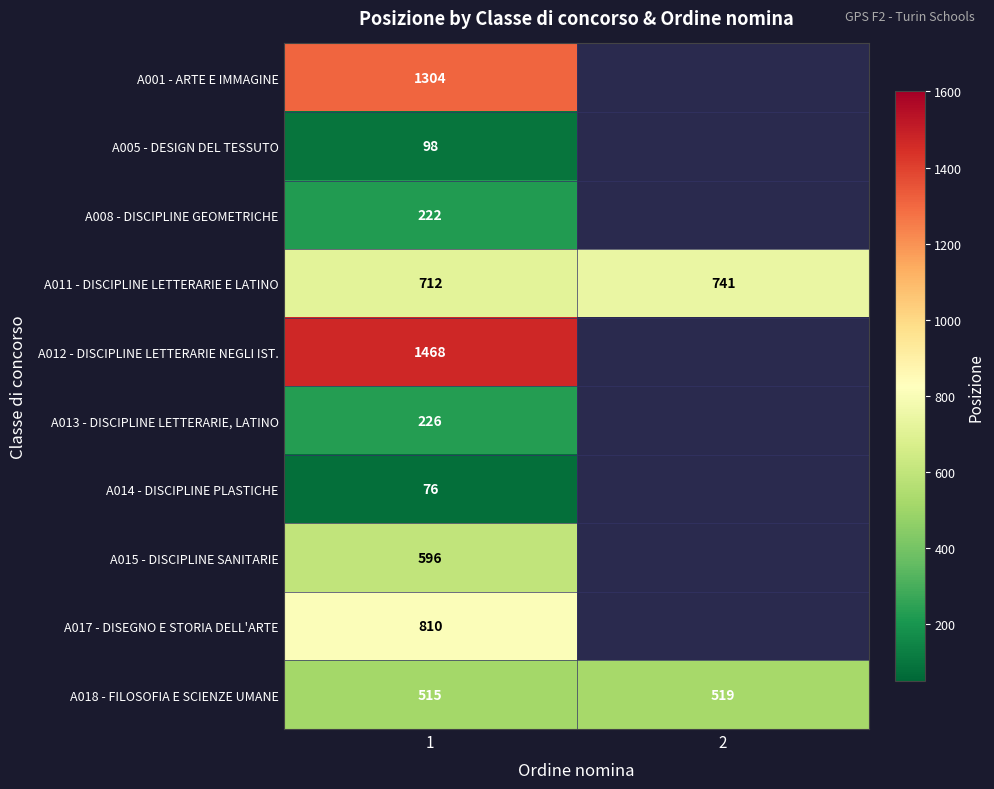

How many values in the A018 - FILOSOFIA E SCIENZE UMANE series are below 519?

1